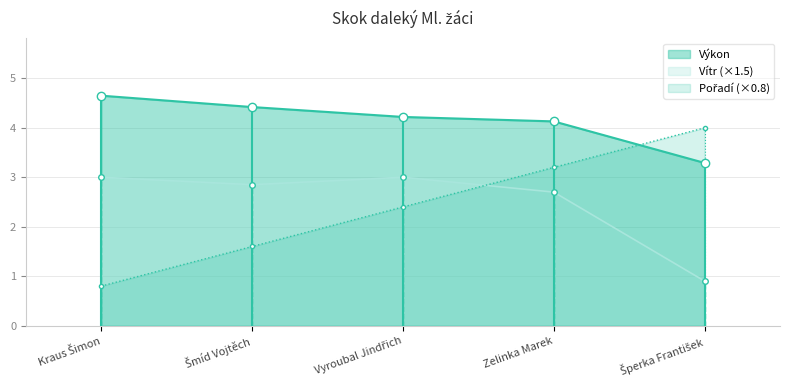

Where is Pořadí nearest to the value 2?

Šmíd Vojtěch